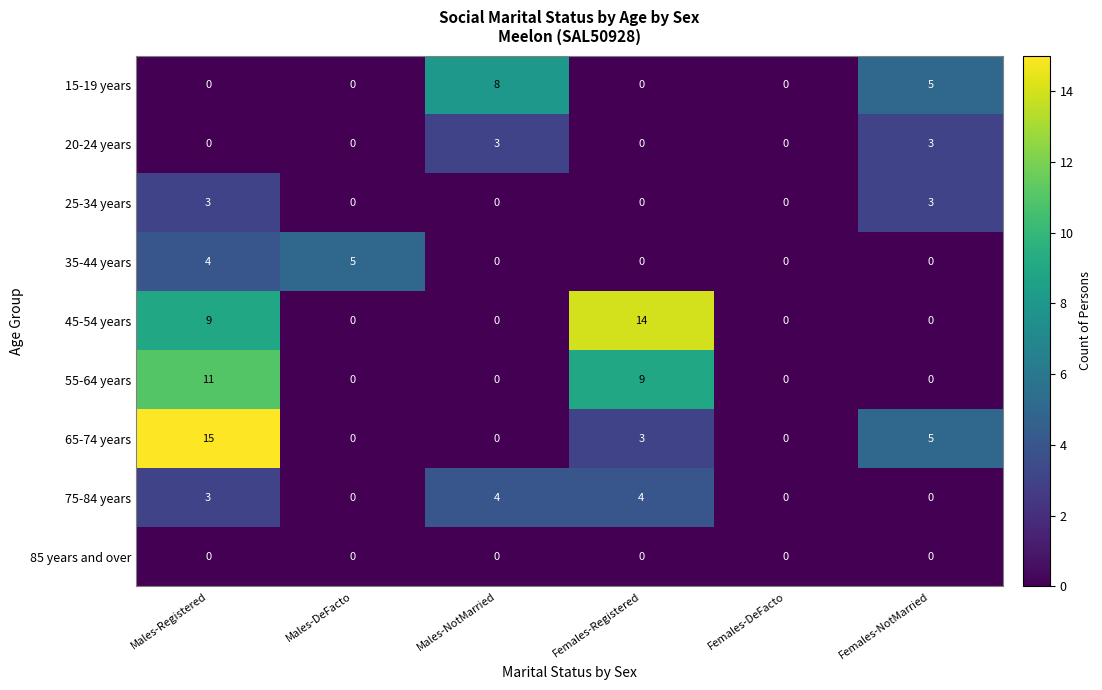

How many positive values does the 45-54 years series have?

2